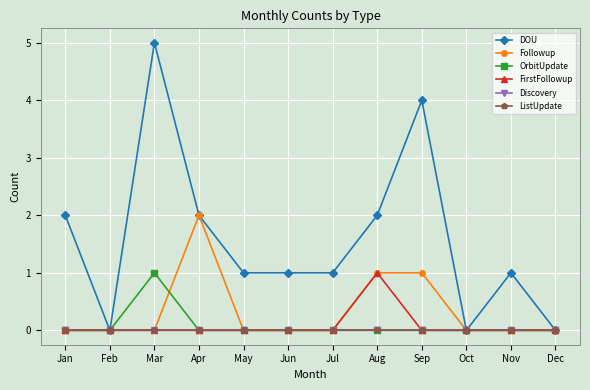

True or false: Discovery and FirstFollowup intersect in this chart.

False